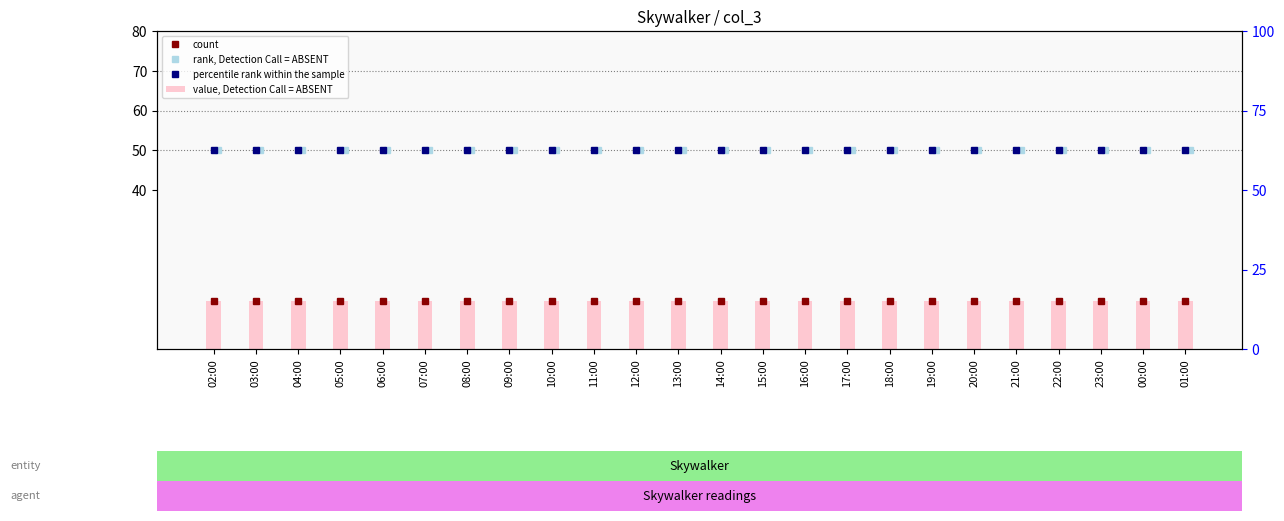

What is the highest value of the rank, Detection Call = ABSENT series?

50